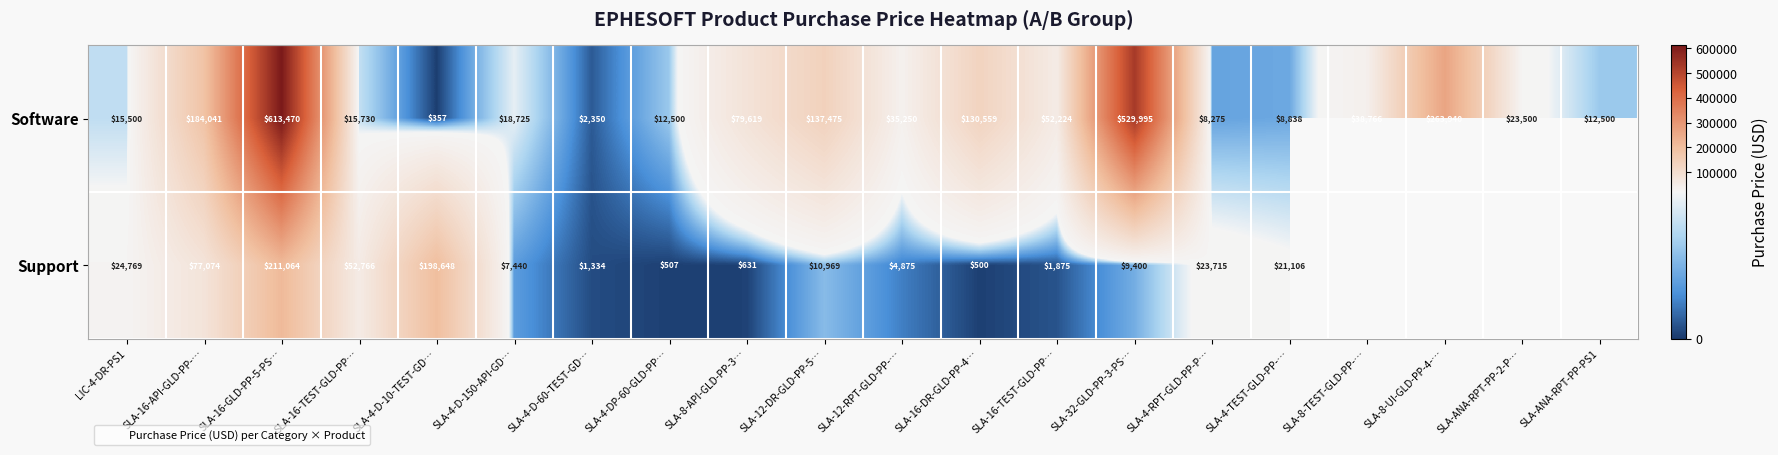

Which series has the largest range (max minus min)?

Software